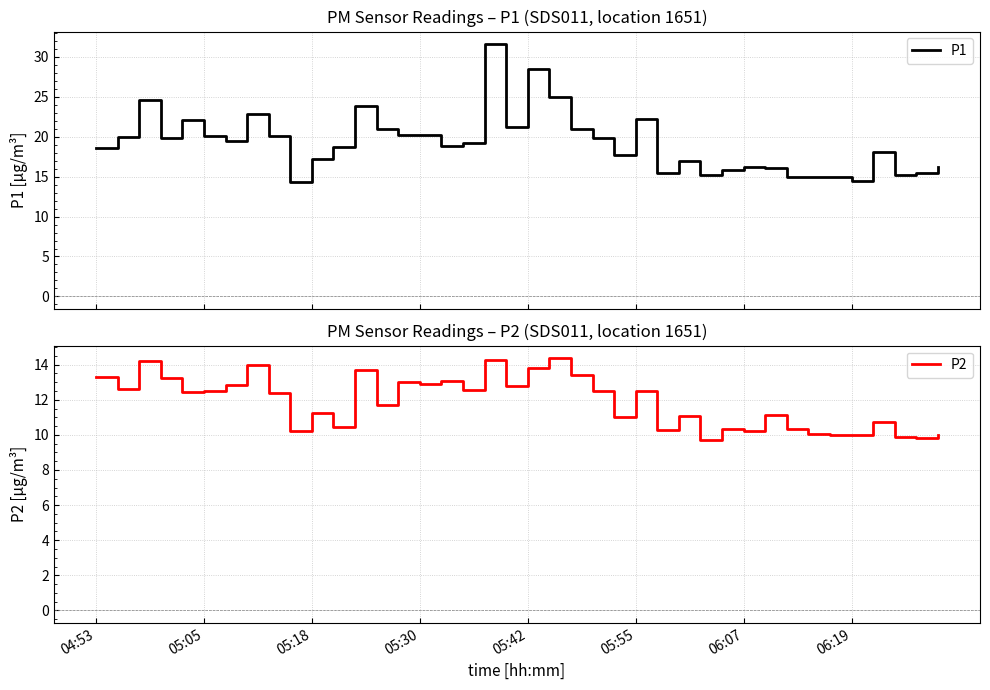

The P1 series shows 16.1 at 31. True or false?

True